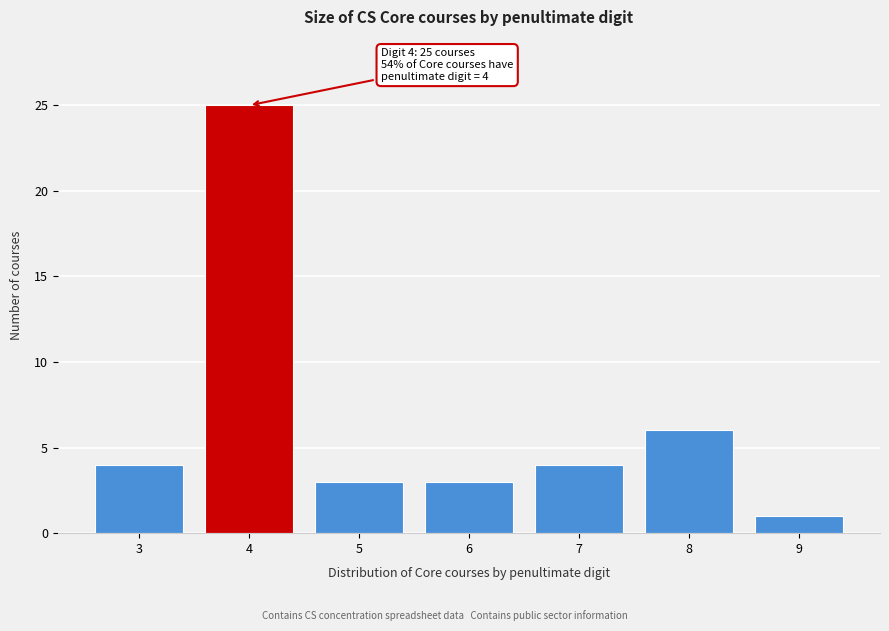

Reading right to left, list all the values displayed in this chart.

1	6	4	3	3	25	4